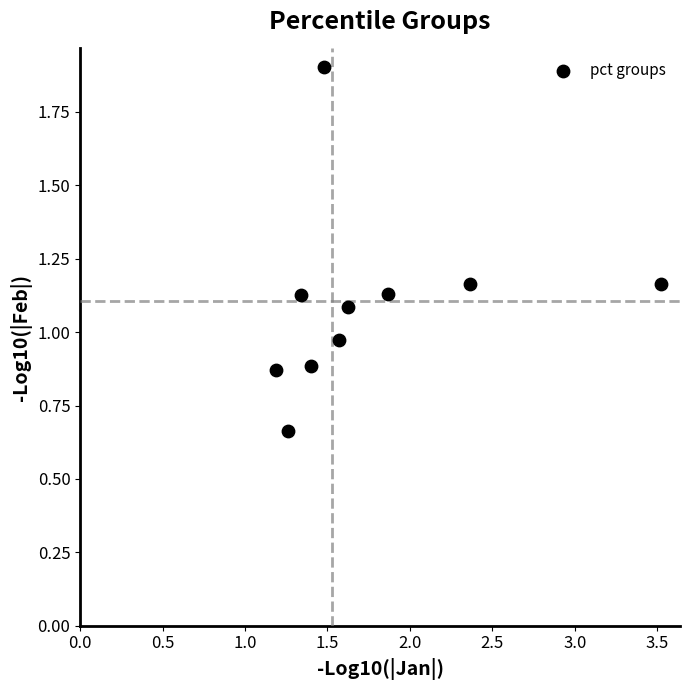

What is the average X value?

1.8